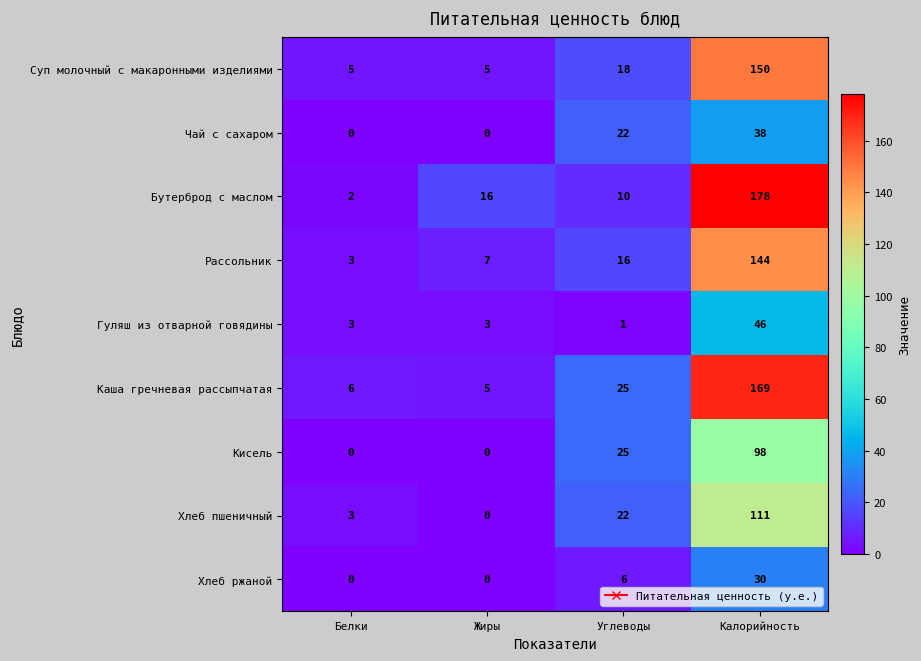

At which category is the sum across all series the highest?

Калорийность